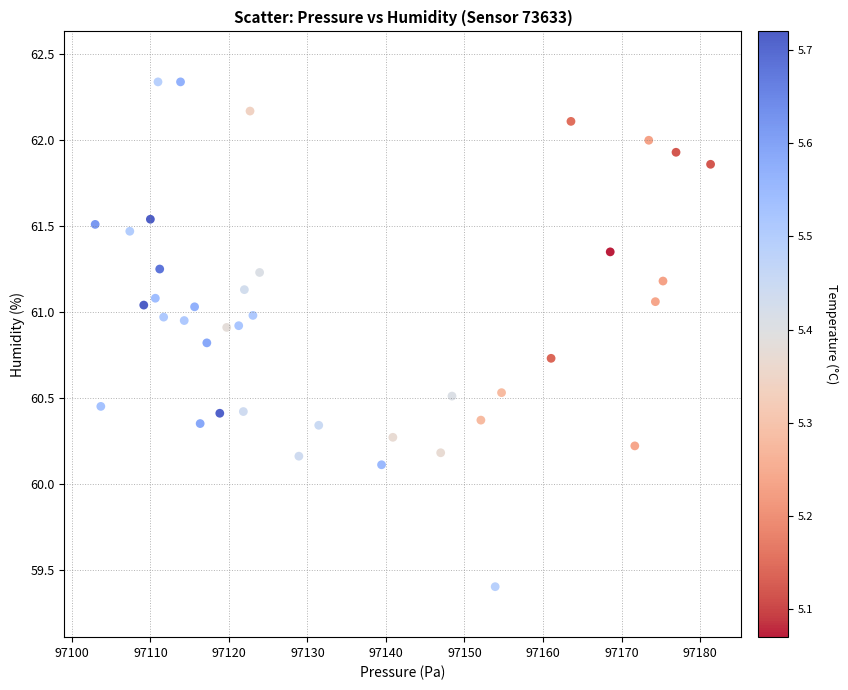

What Y value in the scatter plot is closest to 60?

60.1